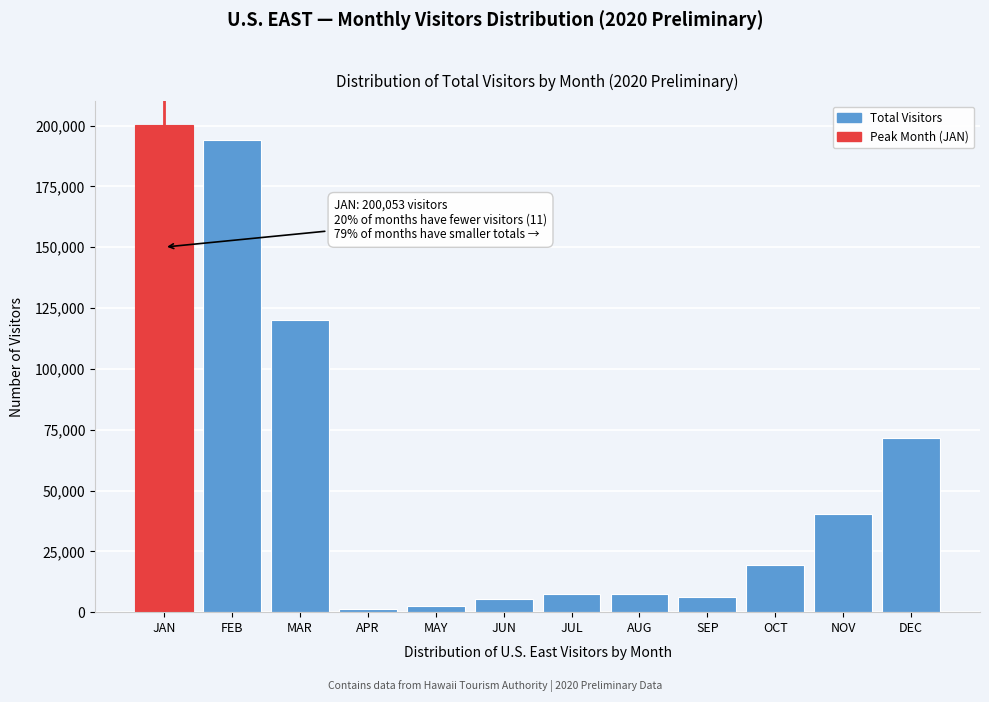

Which category has the highest value across all series?

JAN